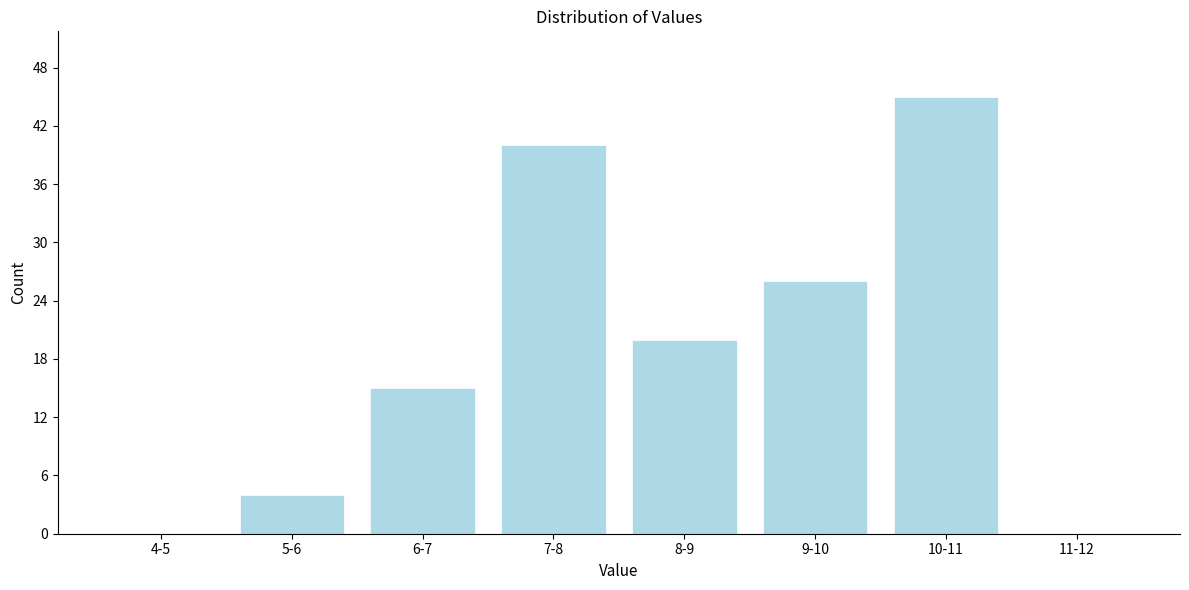

Reading left to right, transcribe all the data shown in this chart.

4-5=0	5-6=4	6-7=15	7-8=40	8-9=20	9-10=26	10-11=45	11-12=0